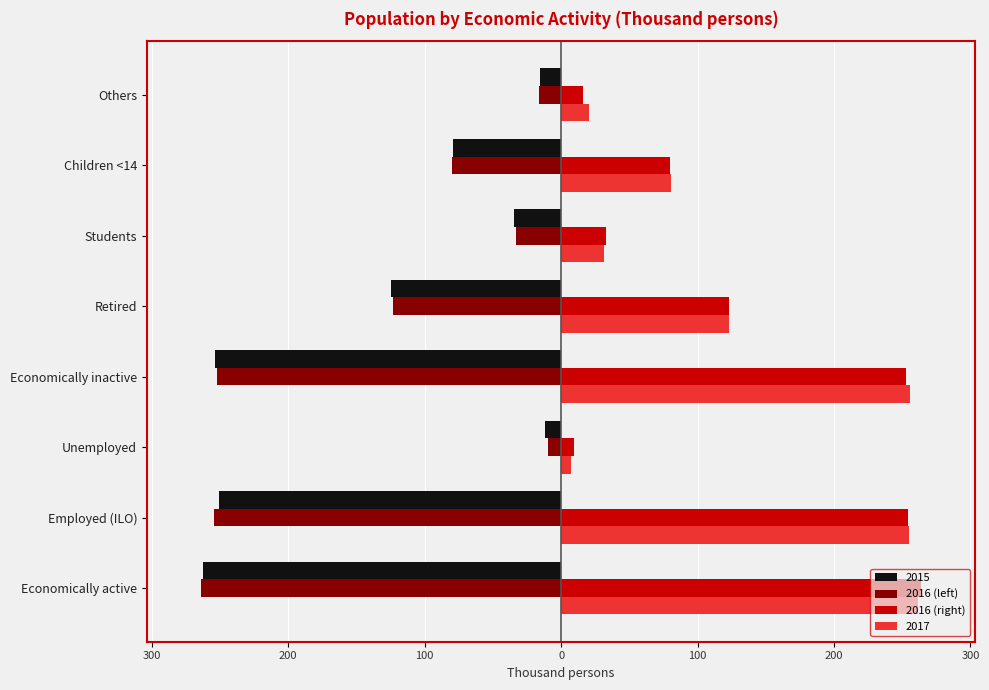

What are all the series names shown in the legend?

2015, 2016 (left), 2016 (right), 2017